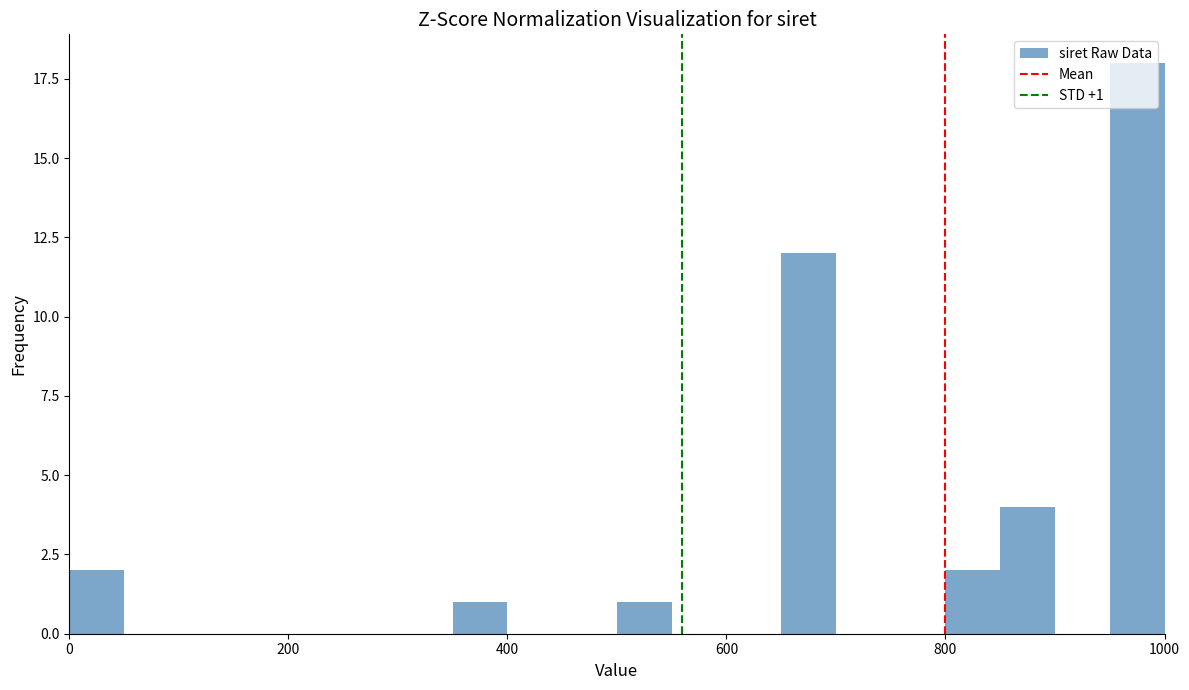

Around what value on the x-axis is the tallest bar? Give the approximate position of its centre, as read against the axis.

980